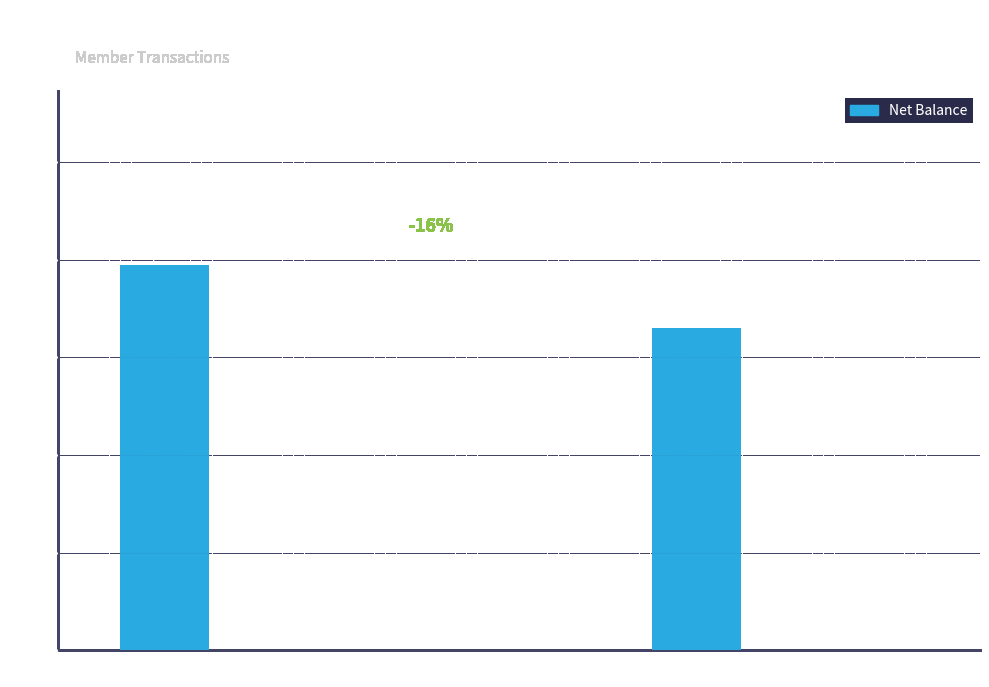

What is the average value?

2900